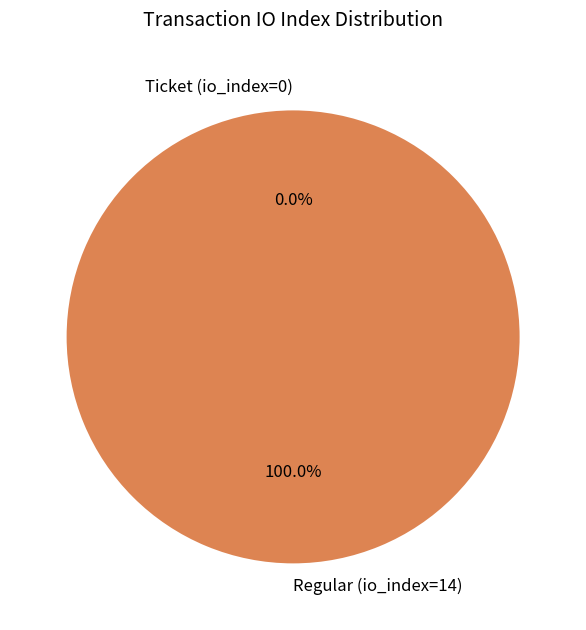

What percentage is NOT represented by Ticket (io_index=0)?

100.0%